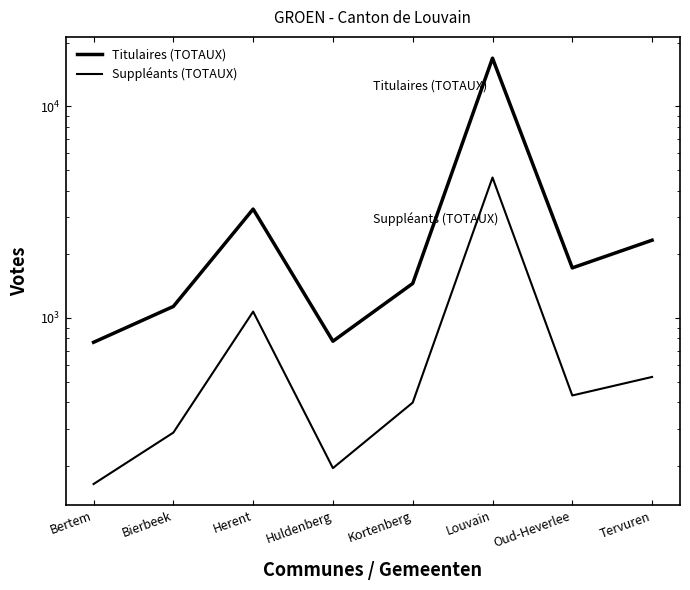

True or false: Suppléants (TOTAUX) and Titulaires (TOTAUX) intersect in this chart.

False